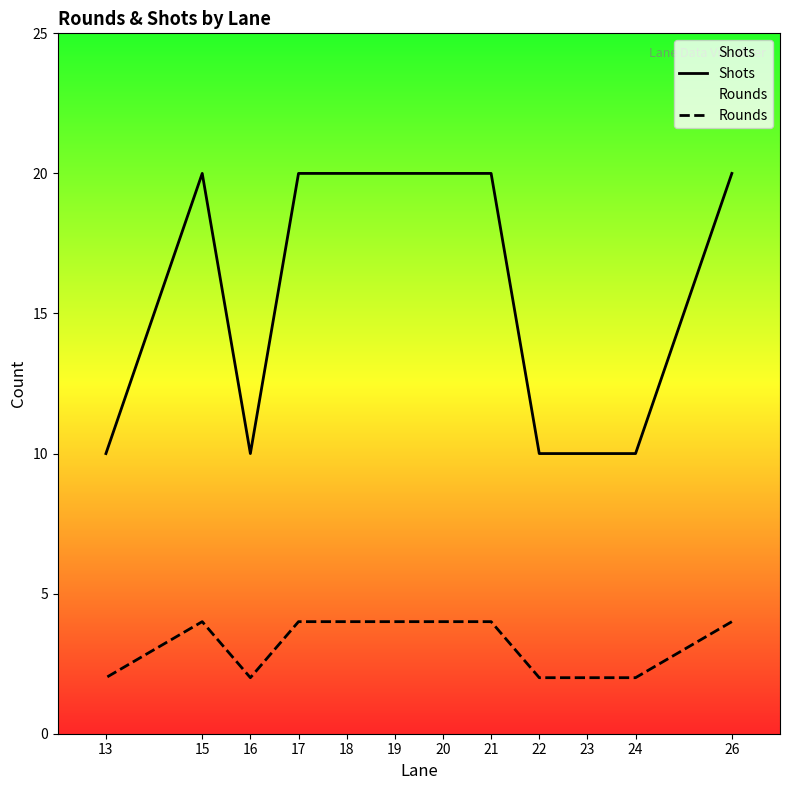

Which series changed the most between 23 and 13?

Shots